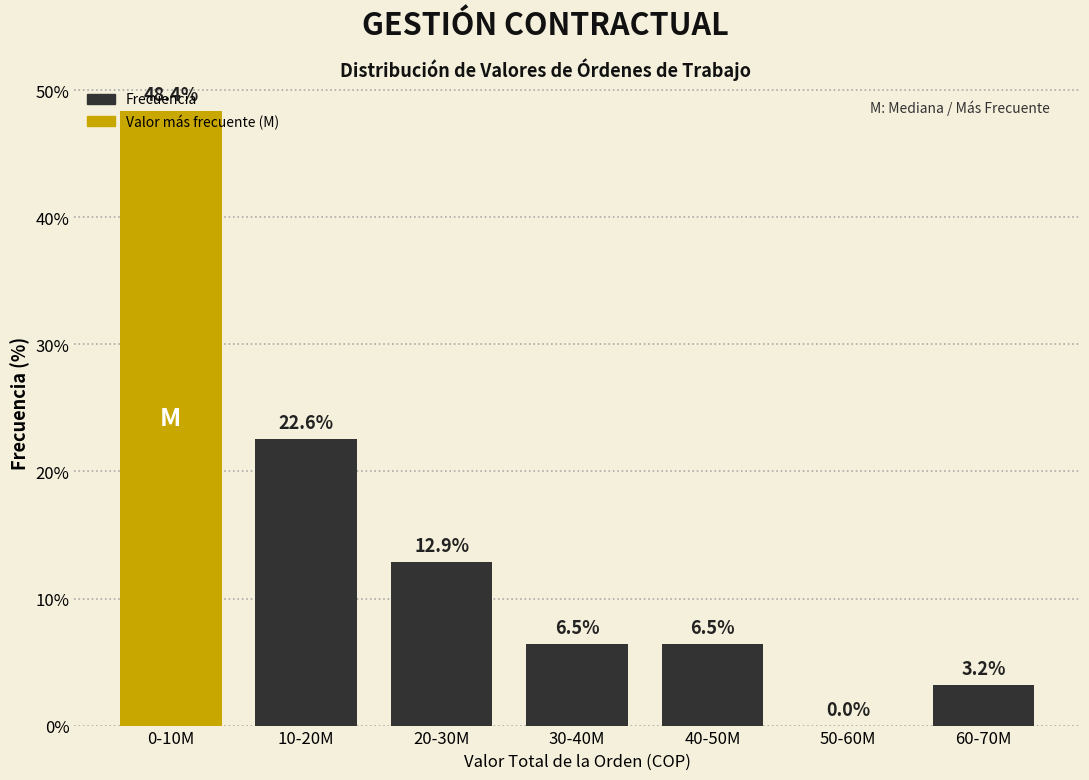

The chart shows a value of 65.4 at 0-10M. True or false?

False